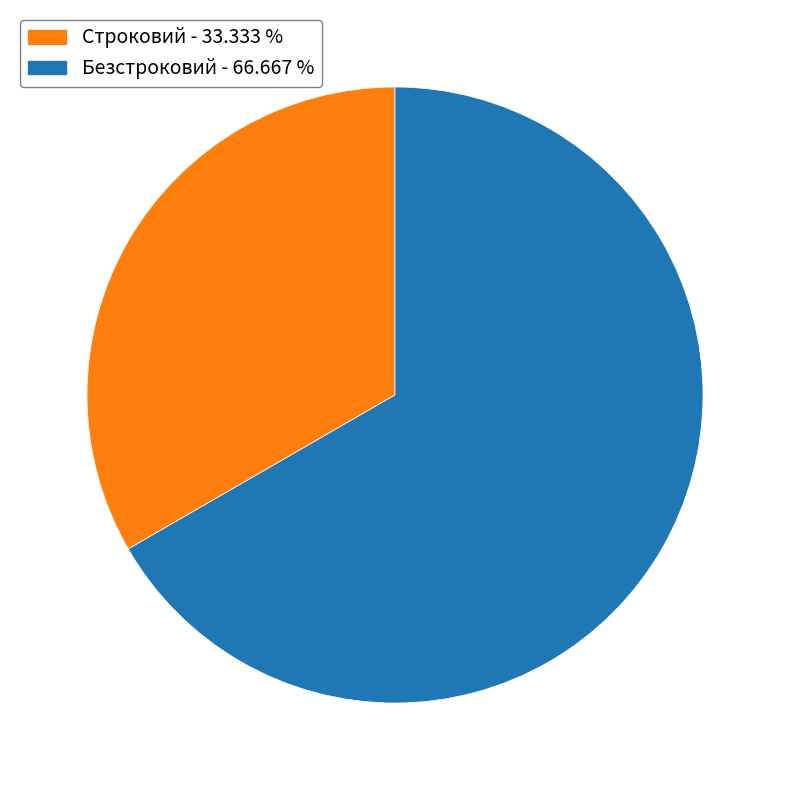

Rank the categories by value from lowest to highest.

Строковий, Безстроковий